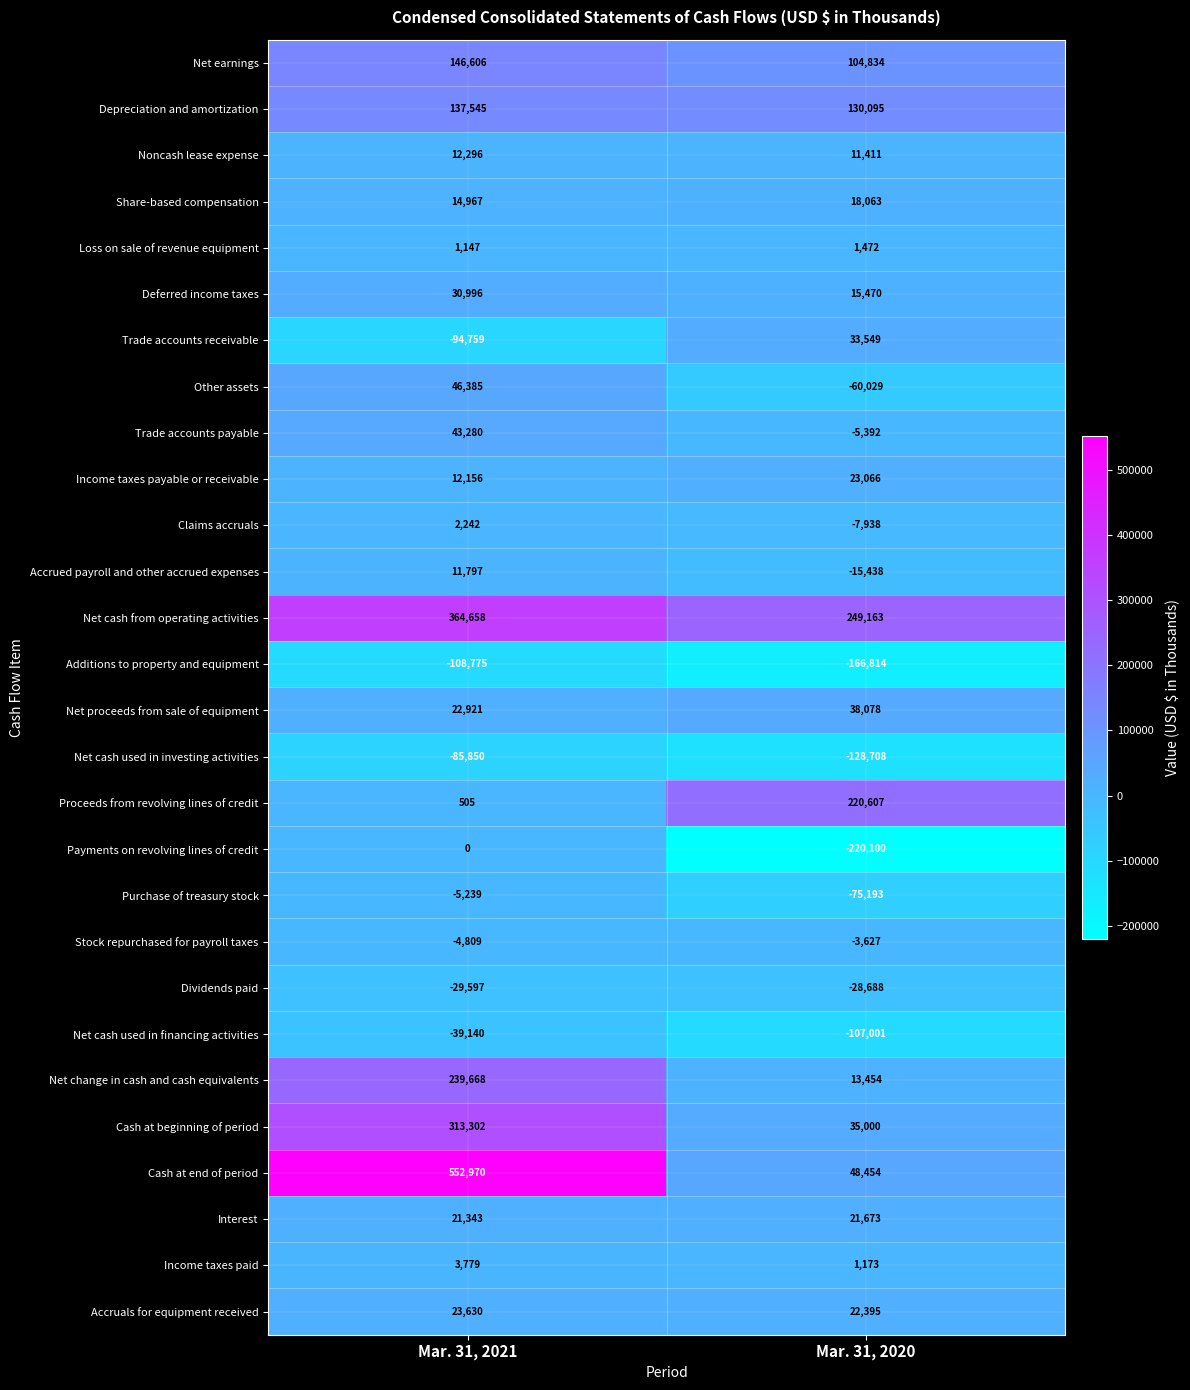

At which category does the chart reach its peak across all series?

Mar. 31, 2021